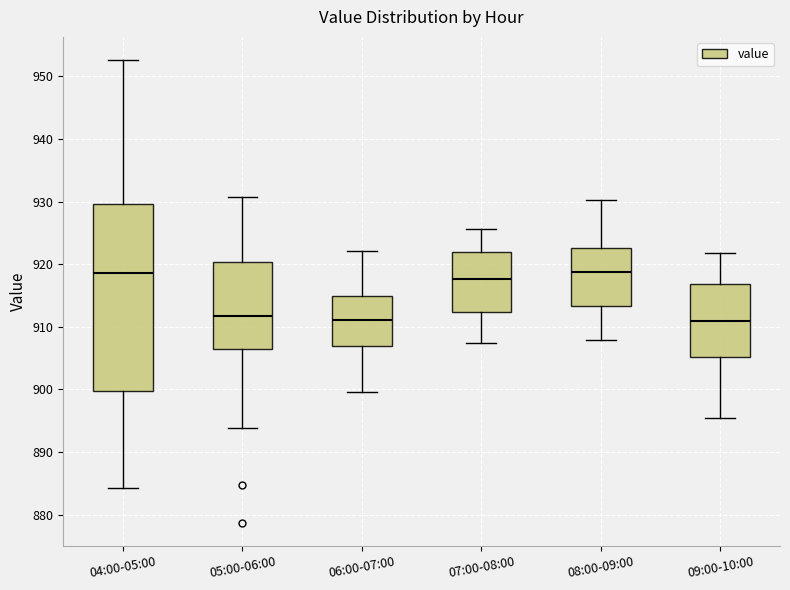

Reading left to right, transcribe this box plot: for each box, give where its median line is, the range the box spans, and where its two whiskers end, as read against the y-axis. The values are not printed on the chart, so give them approximately, as read against the axis.

04:00-05:00: median 919, box 900 to 930, whiskers 884 to 953
05:00-06:00: median 912, box 906 to 920, whiskers 894 to 931
06:00-07:00: median 911, box 907 to 915, whiskers 900 to 922
07:00-08:00: median 918, box 912 to 922, whiskers 907 to 926
08:00-09:00: median 919, box 913 to 923, whiskers 908 to 930
09:00-10:00: median 911, box 905 to 917, whiskers 895 to 922